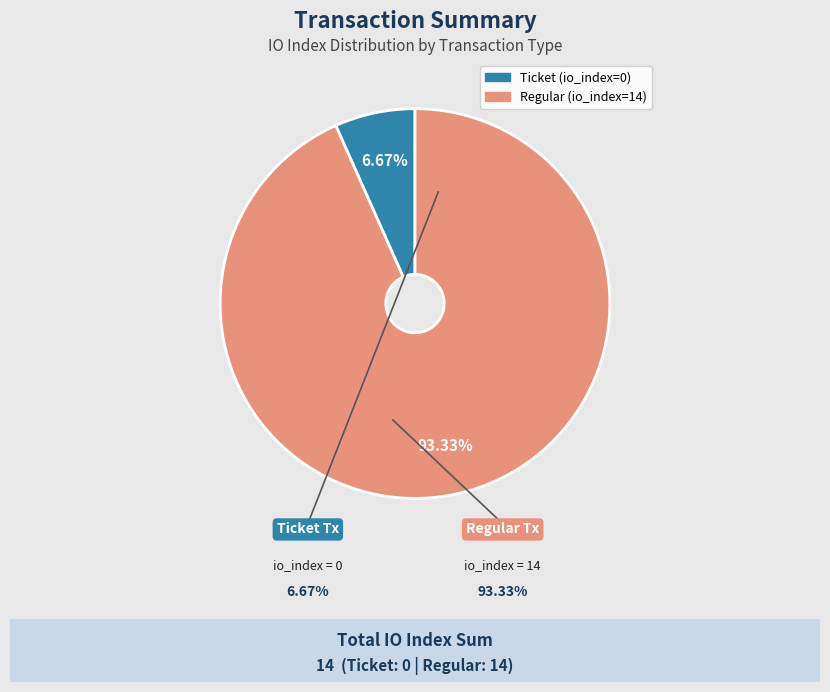

To the nearest percent, what is the difference between the largest and smallest slice percentages?

87%